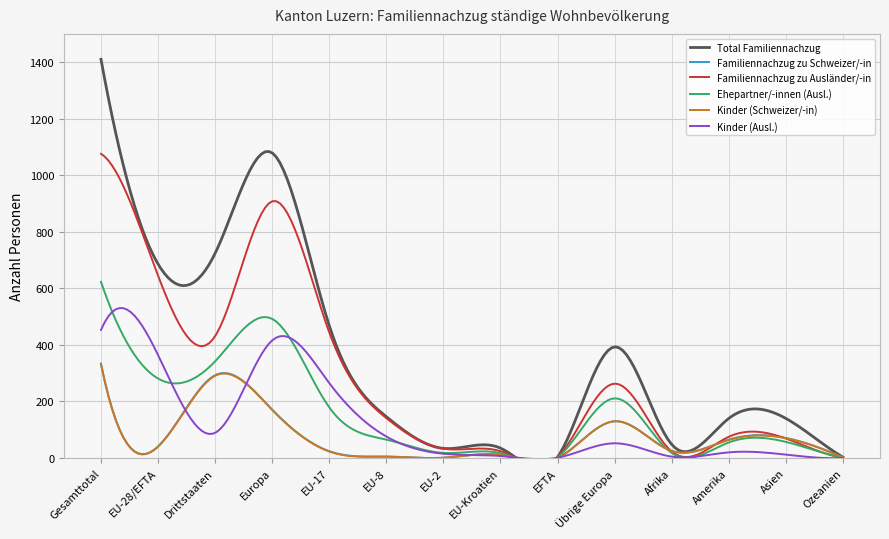

True or false: Ehepartner/-innen (Ausl.) has a value of 1061 at Gesamttotal.

False